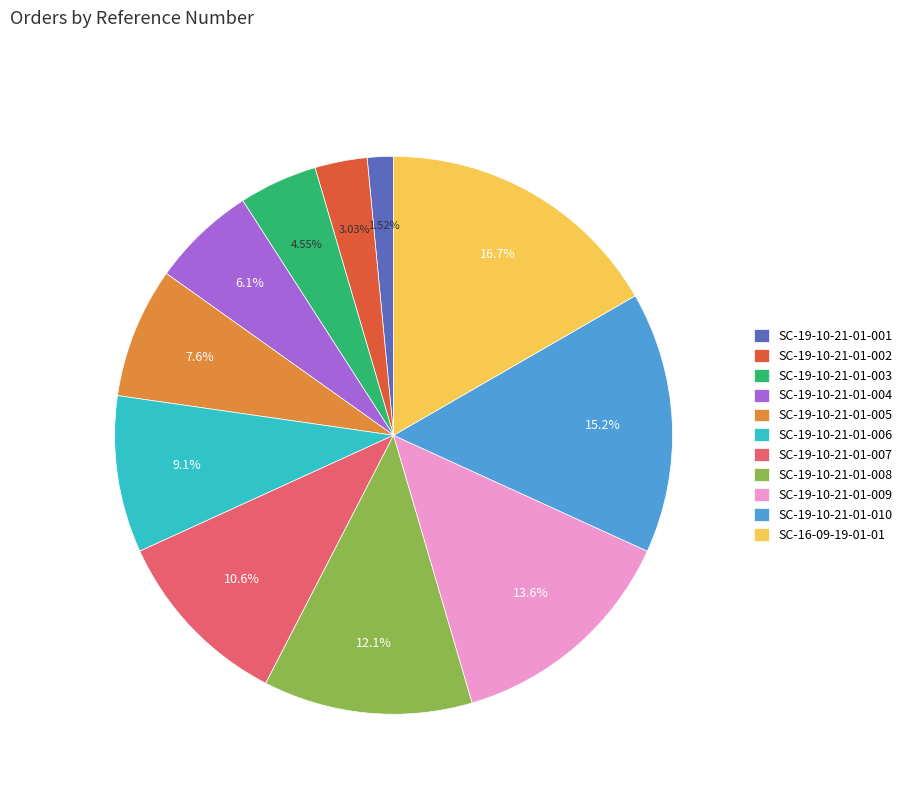

Is SC-19-10-21-01-009 the majority of the pie?

No